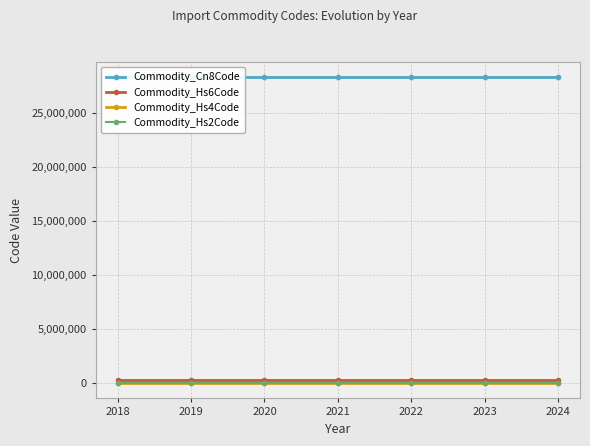

At which category is the sum across all series the highest?

2018